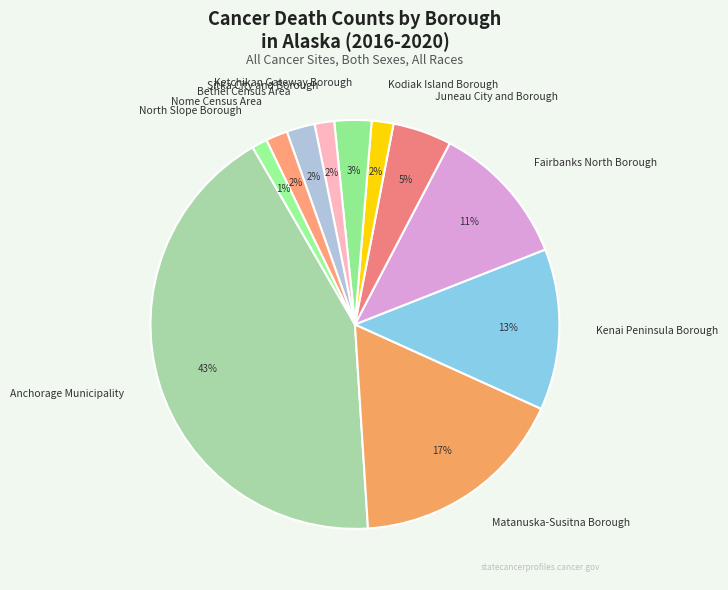

Which category has the biggest portion of the pie?

Anchorage Municipality